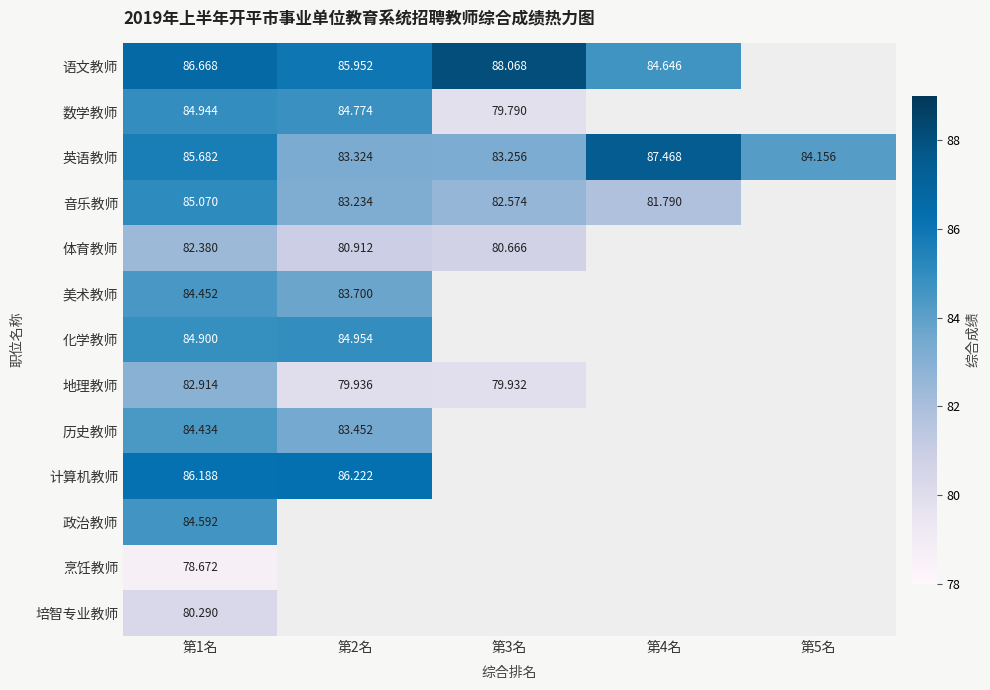

At 第1名, list the series in order from largest to smallest.

语文教师, 计算机教师, 英语教师, 音乐教师, 数学教师, 化学教师, 政治教师, 美术教师, 历史教师, 地理教师, 体育教师, 培智专业教师, 烹饪教师